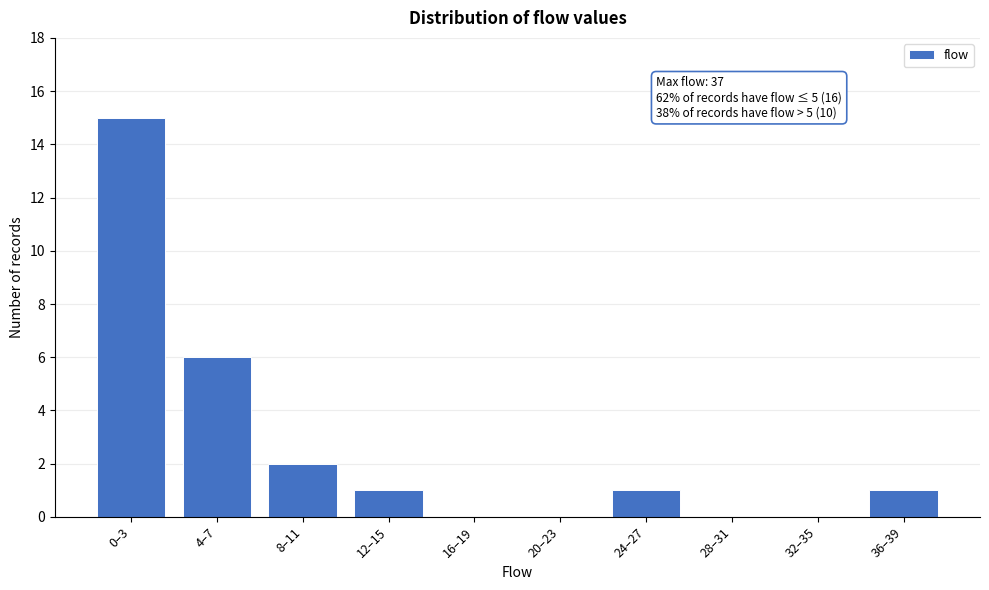

Reading left to right, transcribe all the data shown in this chart.

0–3=15	4–7=6	8–11=2	12–15=1	16–19=0	20–23=0	24–27=1	28–31=0	32–35=0	36–39=1